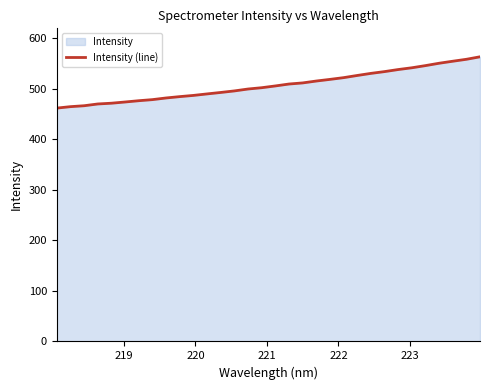

What is the minimum value shown in the chart?

461.9